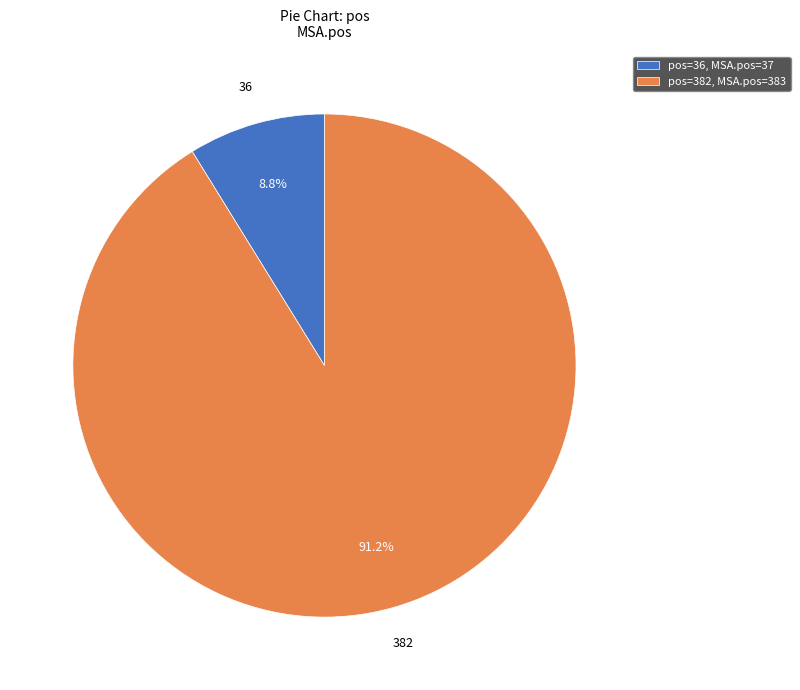

Which category has the biggest portion of the pie?

pos=382, MSA.pos=383